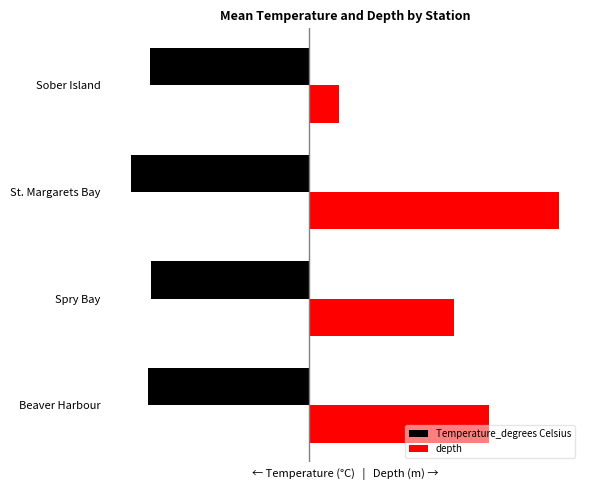

What is the sum of all depth values?

30.2